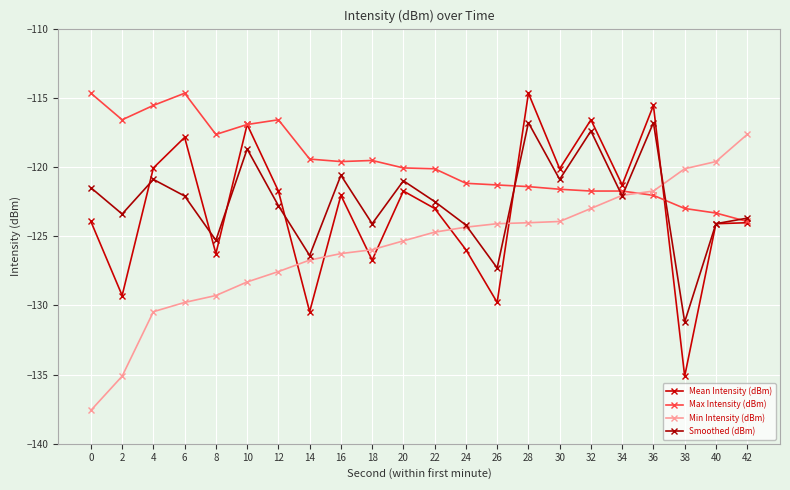

At which label does Max Intensity (dBm) reach its minimum?

42